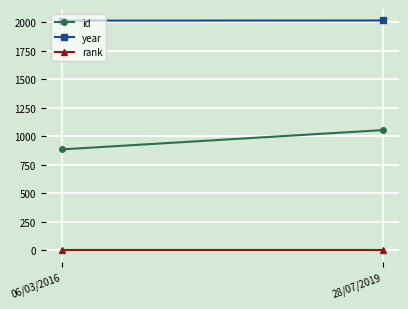

List the series in order of their overall mean, highest first.

year, id, rank